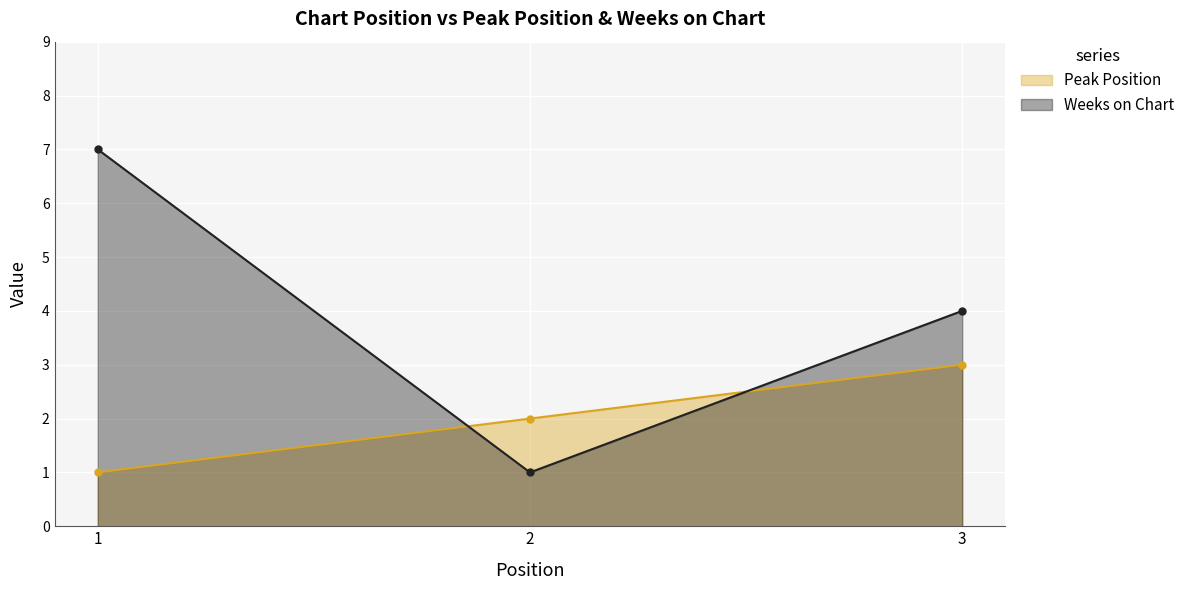

The value of Weeks on Chart at 2 is 0. True or false?

False